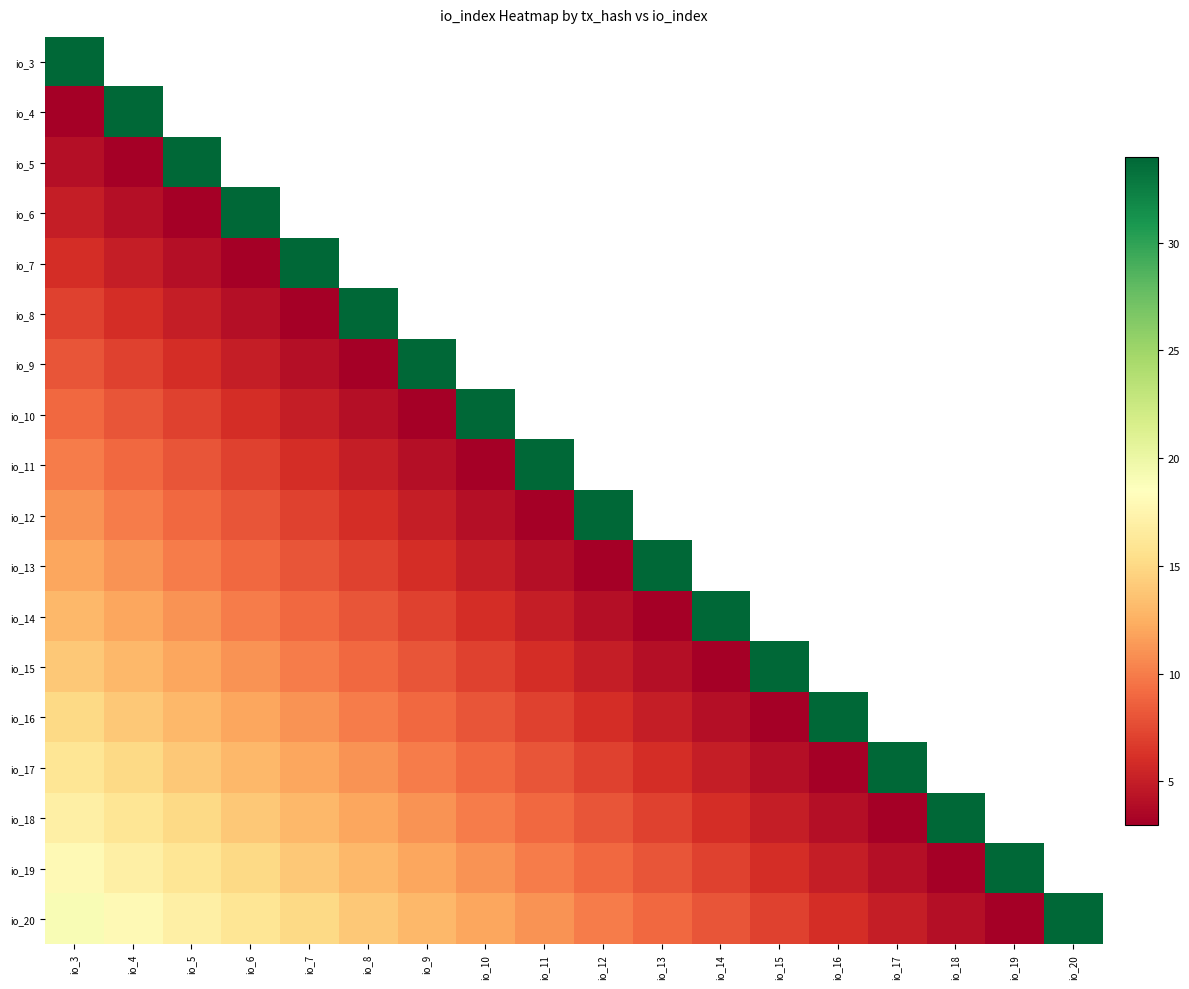

Which category has the lowest value across all series?

io_3